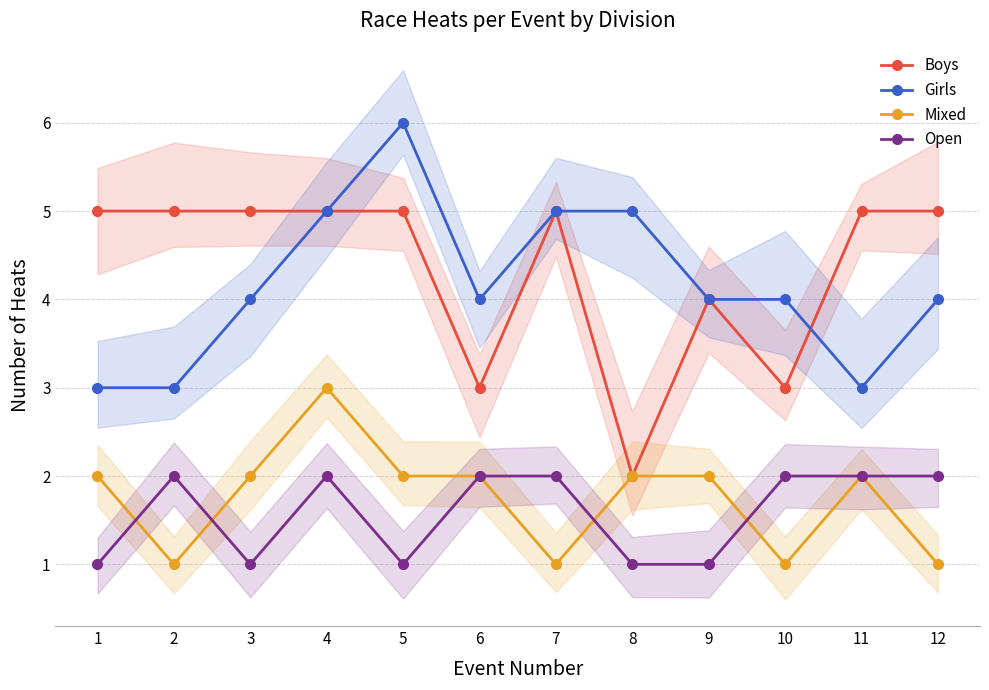

True or false: Girls and Open cross at least once.

False